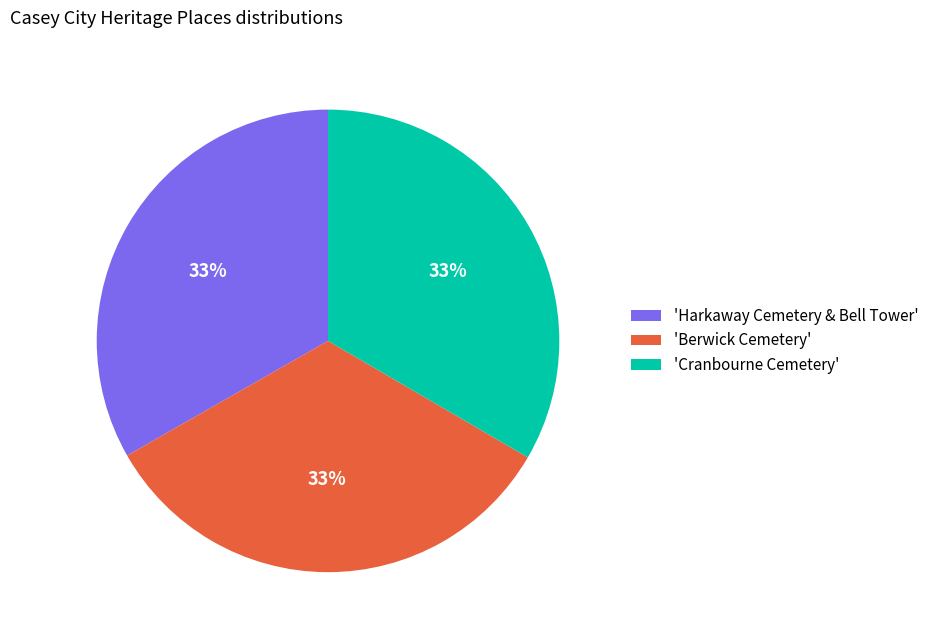

Approximately how many times larger is the value at 'Berwick Cemetery' compared to 'Cranbourne Cemetery'?

1.0